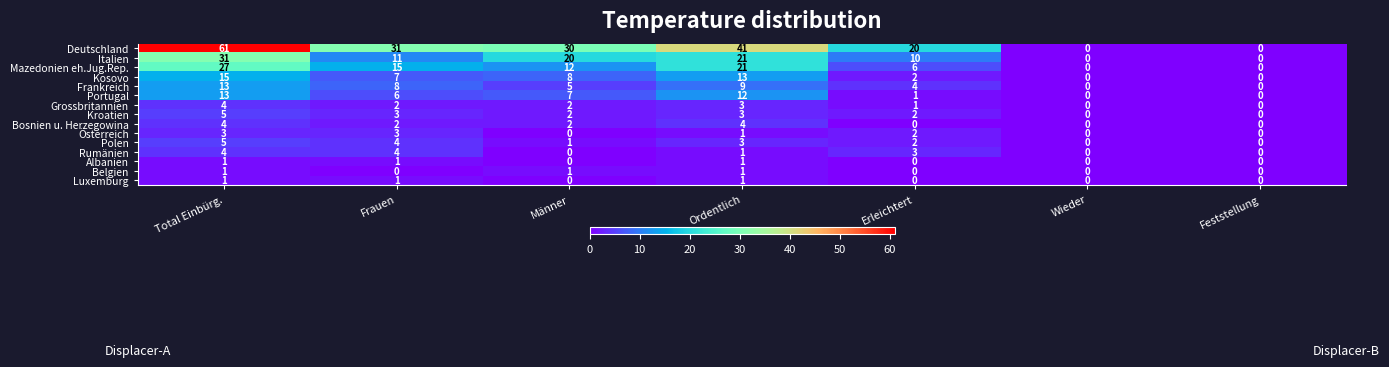

Is the value of Bosnien u. Herzegowina at Total Einbürg. greater than the value of Grossbritannien at Feststellung?

Yes